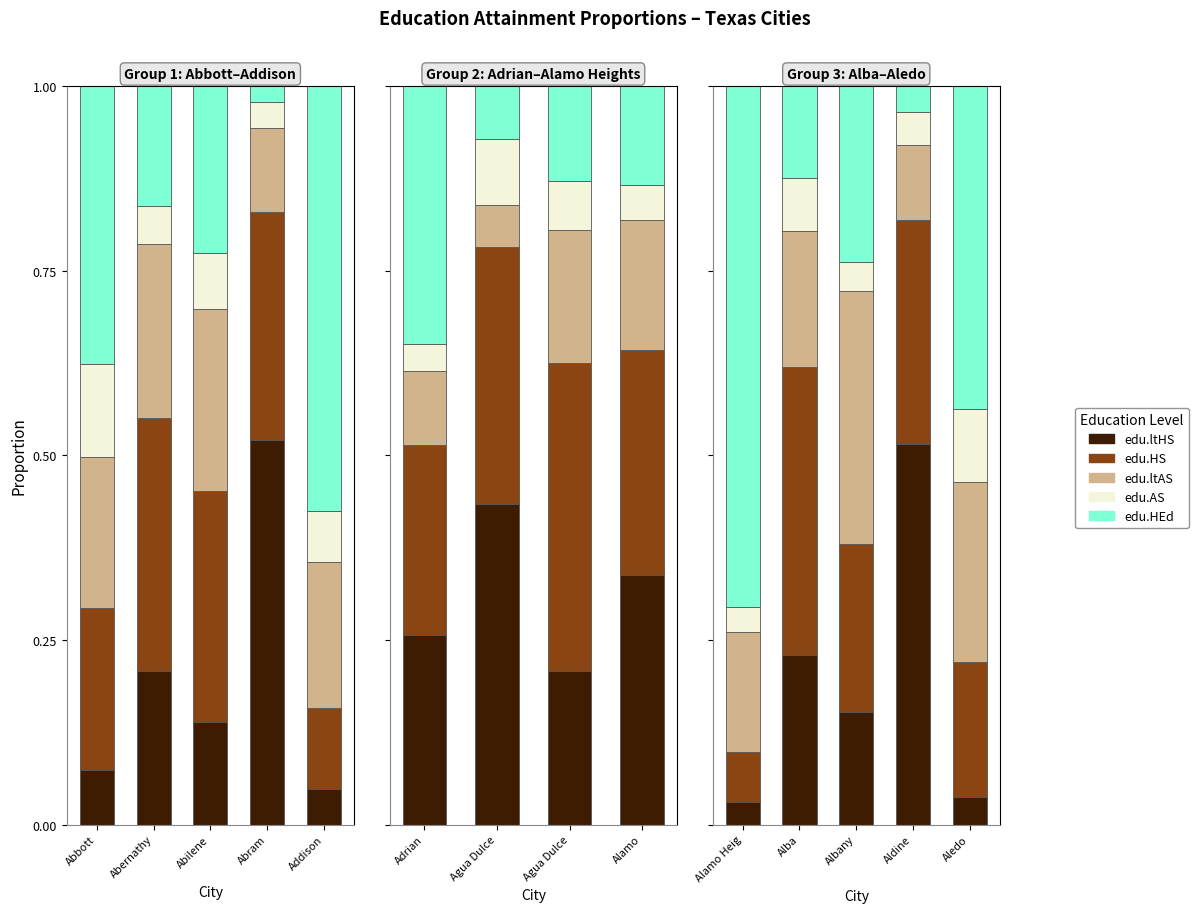

Rank the series at Aledo from lowest to highest value.

edu.ltHS, edu.AS, edu.HS, edu.ltAS, edu.HEd